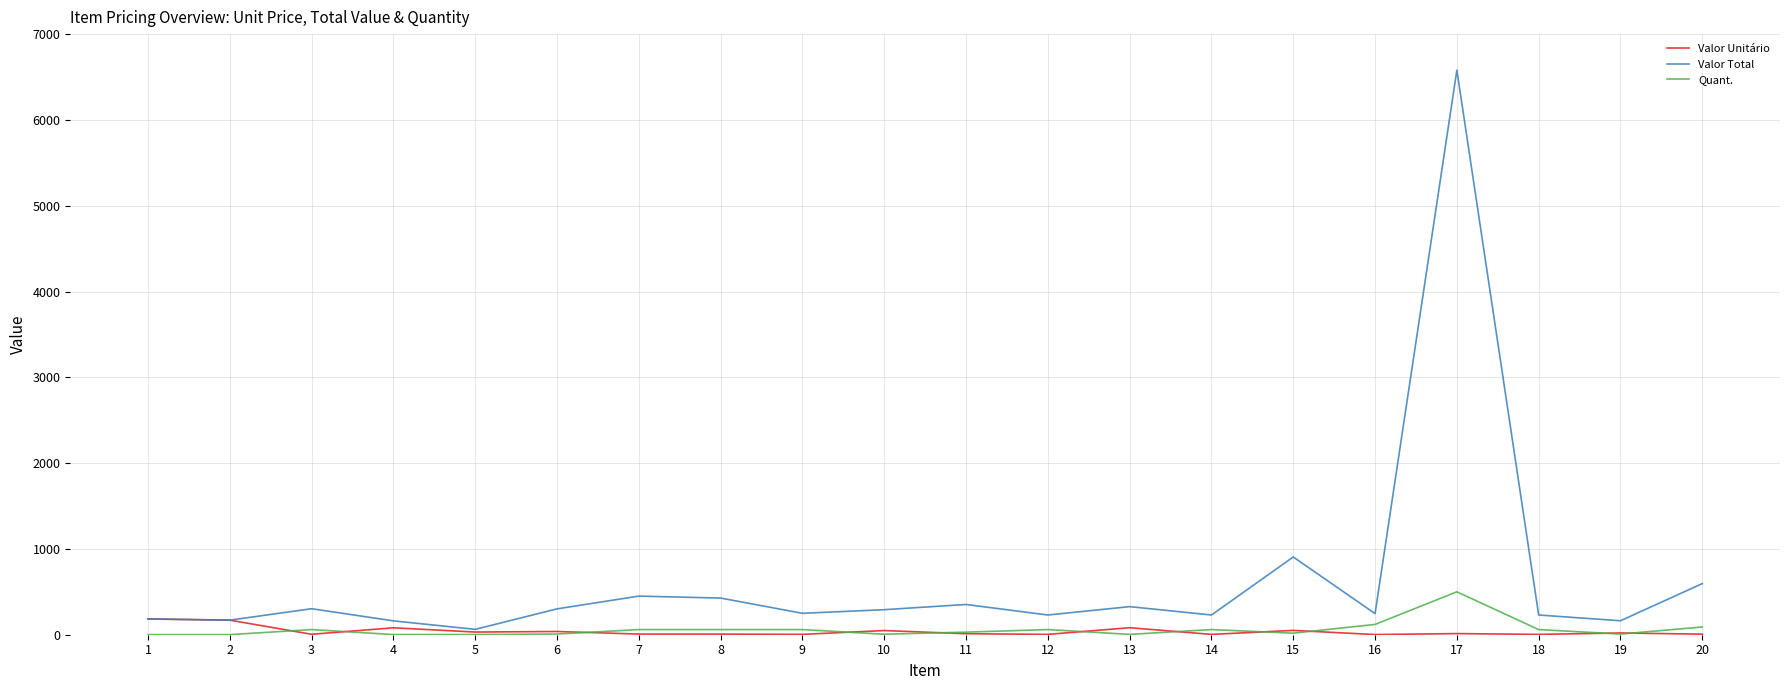

What are all the series names shown in the legend?

Valor Unitário, Valor Total, Quant.